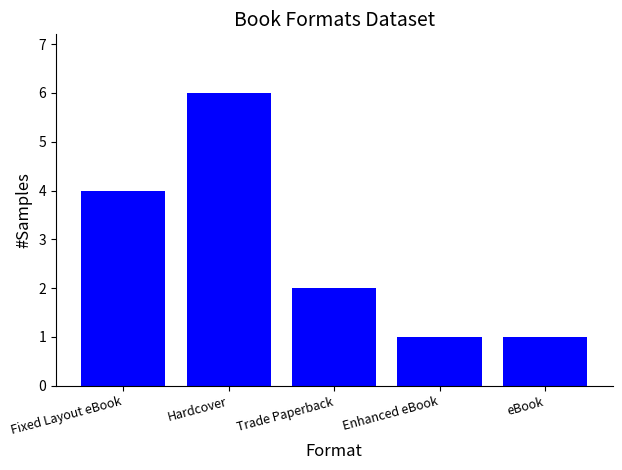

The chart shows a value of 1 at eBook. True or false?

True